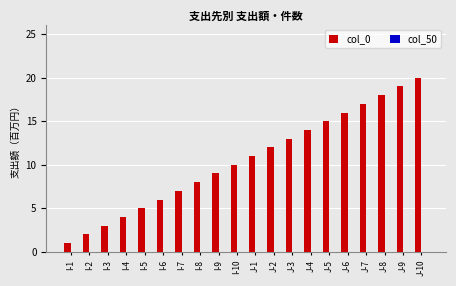

How many bars are there in total?

20